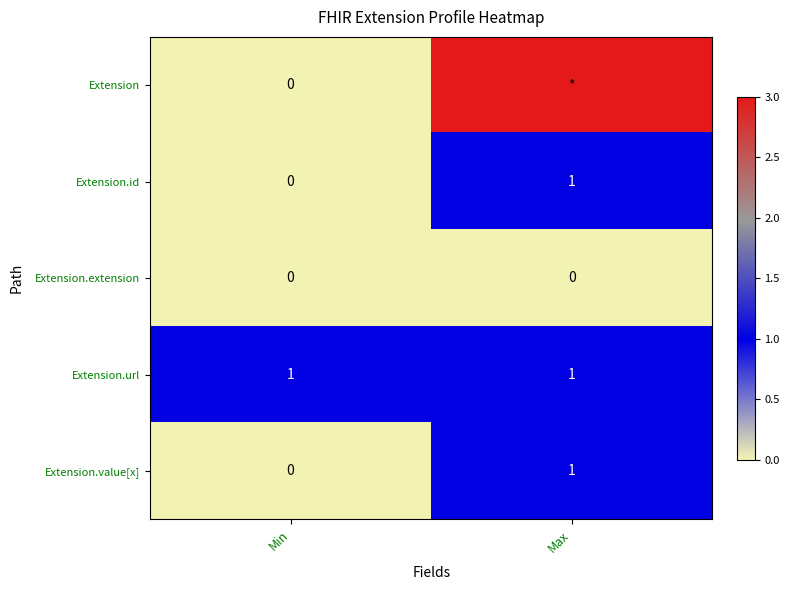

The Extension.url series shows 0 at Min. True or false?

False